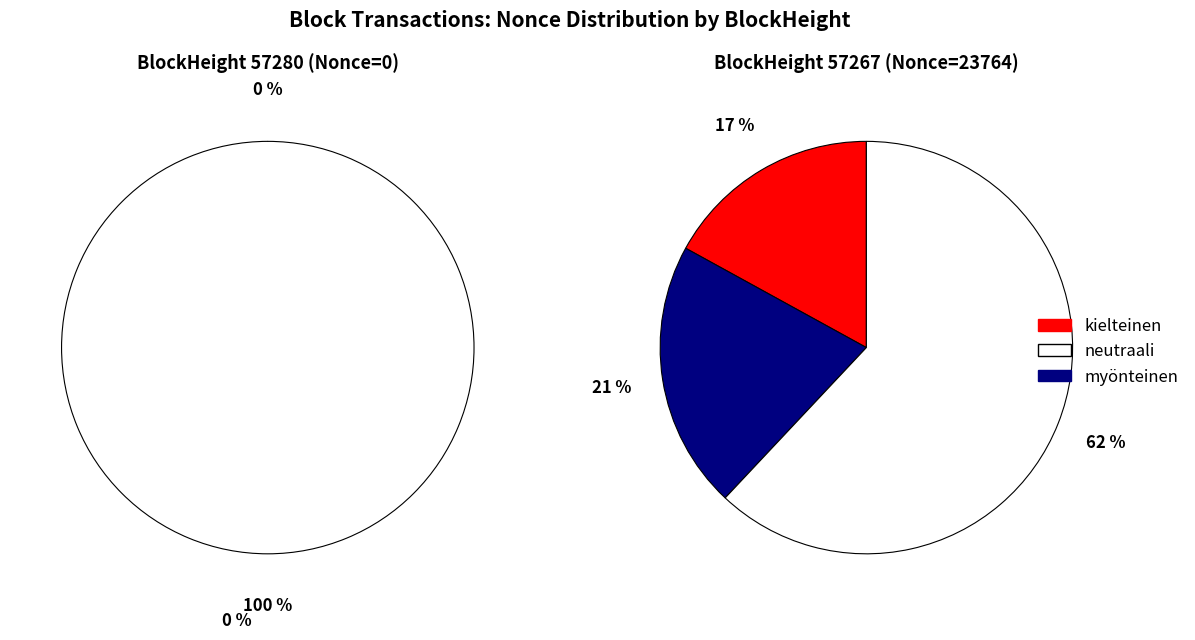

To the nearest percent, what is the difference between the 57267 and 57280 slice percentages?

100%